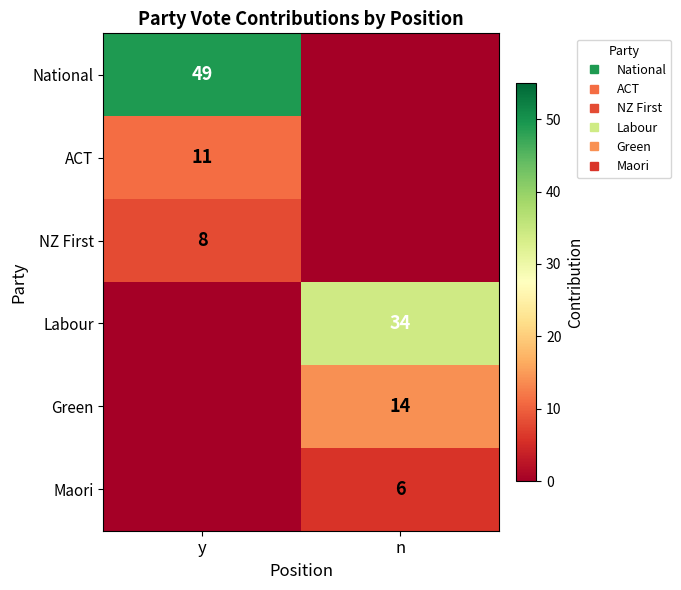

Which has a higher value, y or n?

y